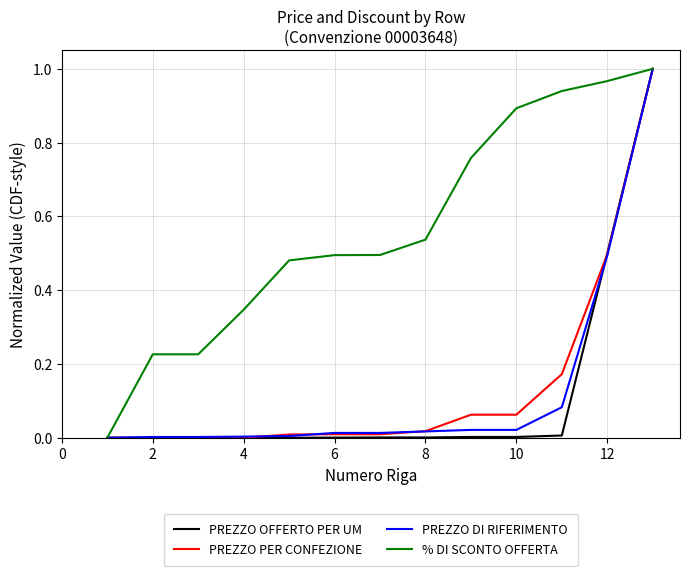

Which series has the largest total across all categories?

% DI SCONTO OFFERTA